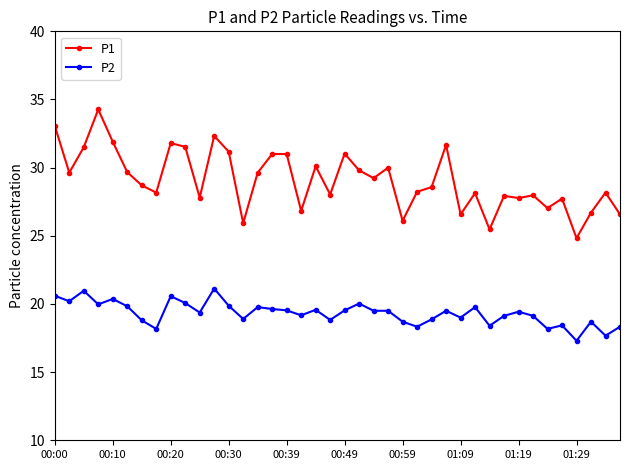

Rank the series by their average value, from highest to lowest.

P1, P2